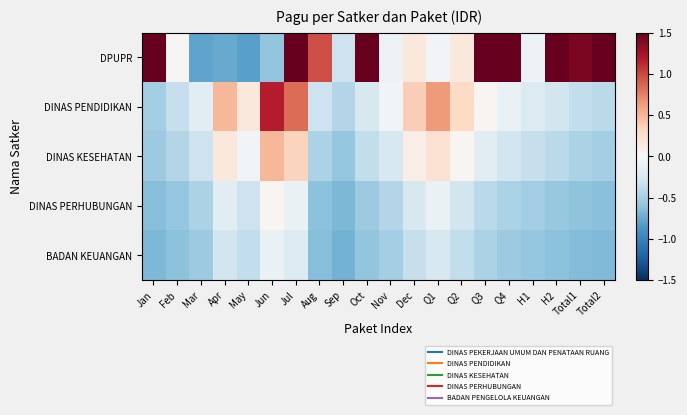

Rank the series by their maximum value, from lowest to highest.

BADAN KEUANGAN, DINAS PERHUBUNGAN, DINAS KESEHATAN, DINAS PENDIDIKAN, DPUPR